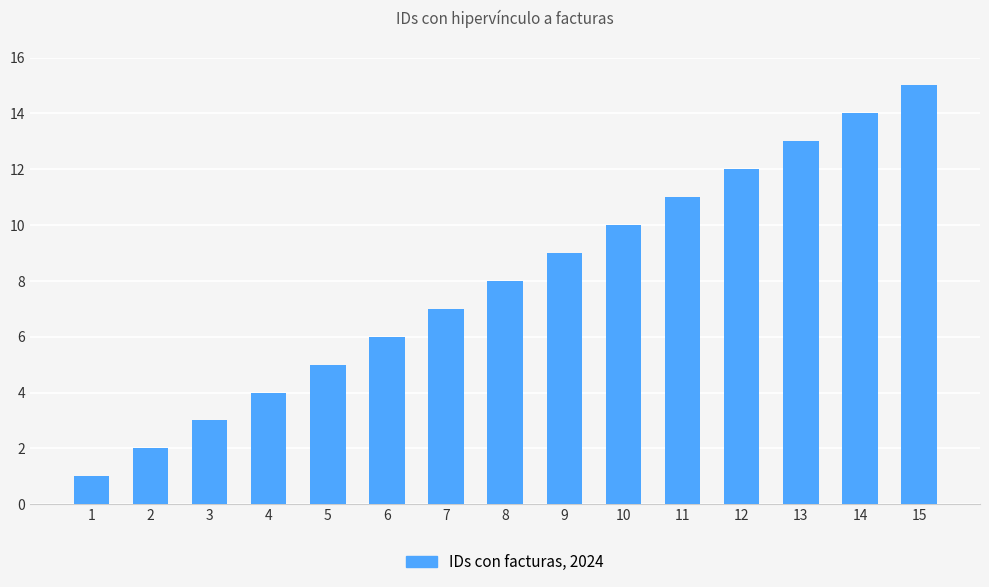

What is the change in value from 3 to 10?

+7